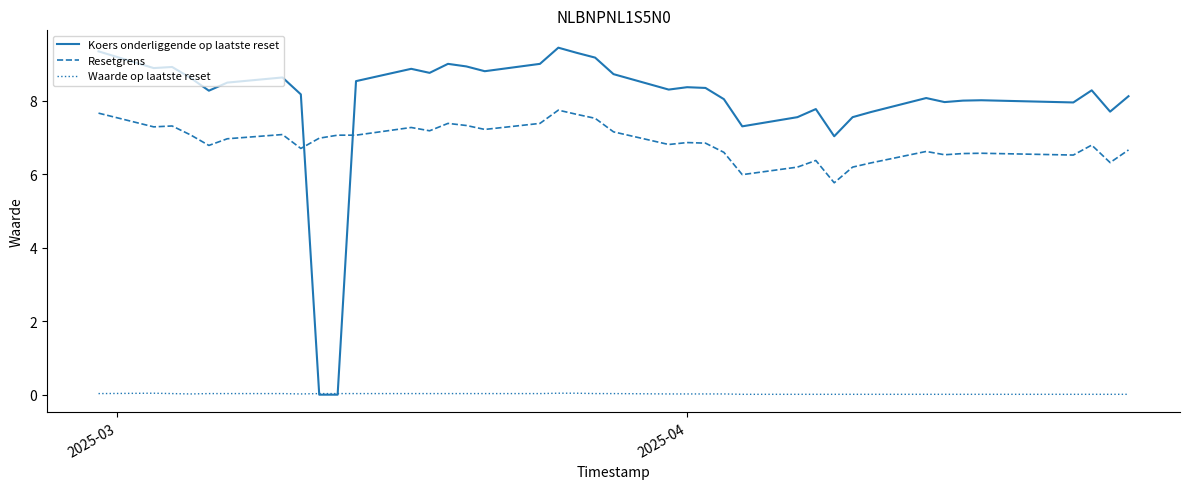

What is the maximum value for Resetgrens?

7.7